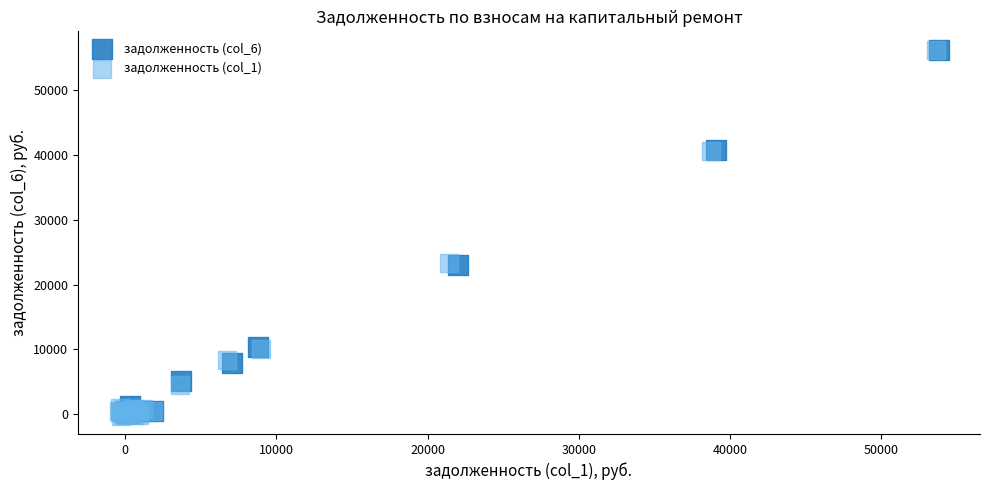

Which series has the largest Y range (max minus min)?

задолженность (col_1)